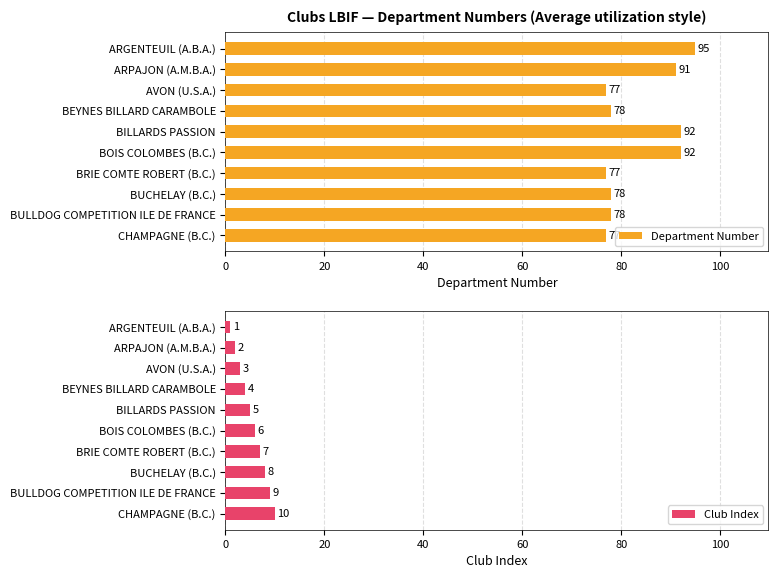

What is the sum of all Club Index values?

55